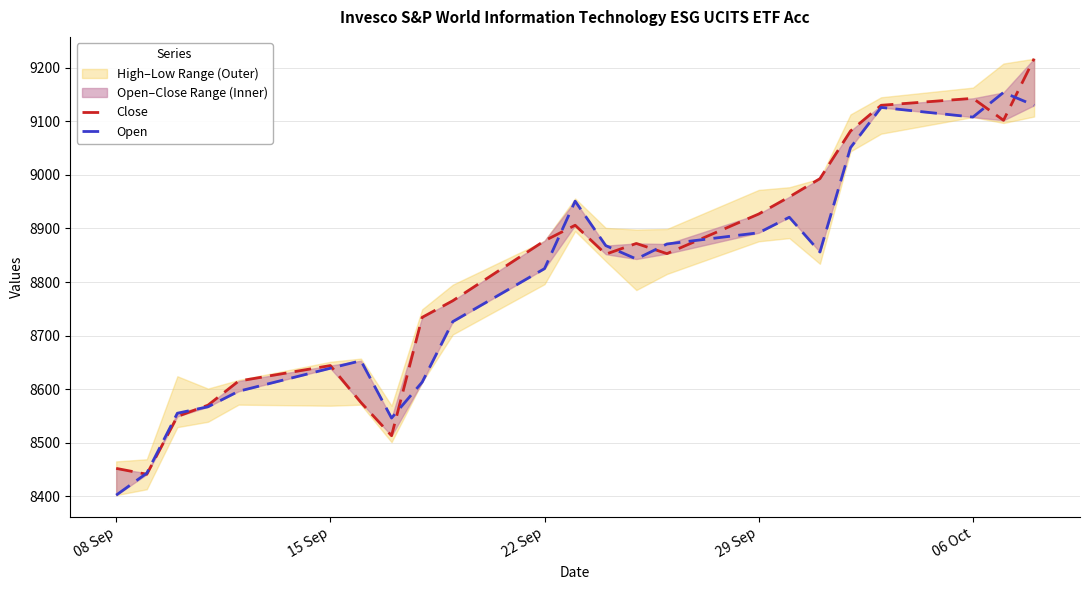

At how many categories does at least one series exceed 9077?

5